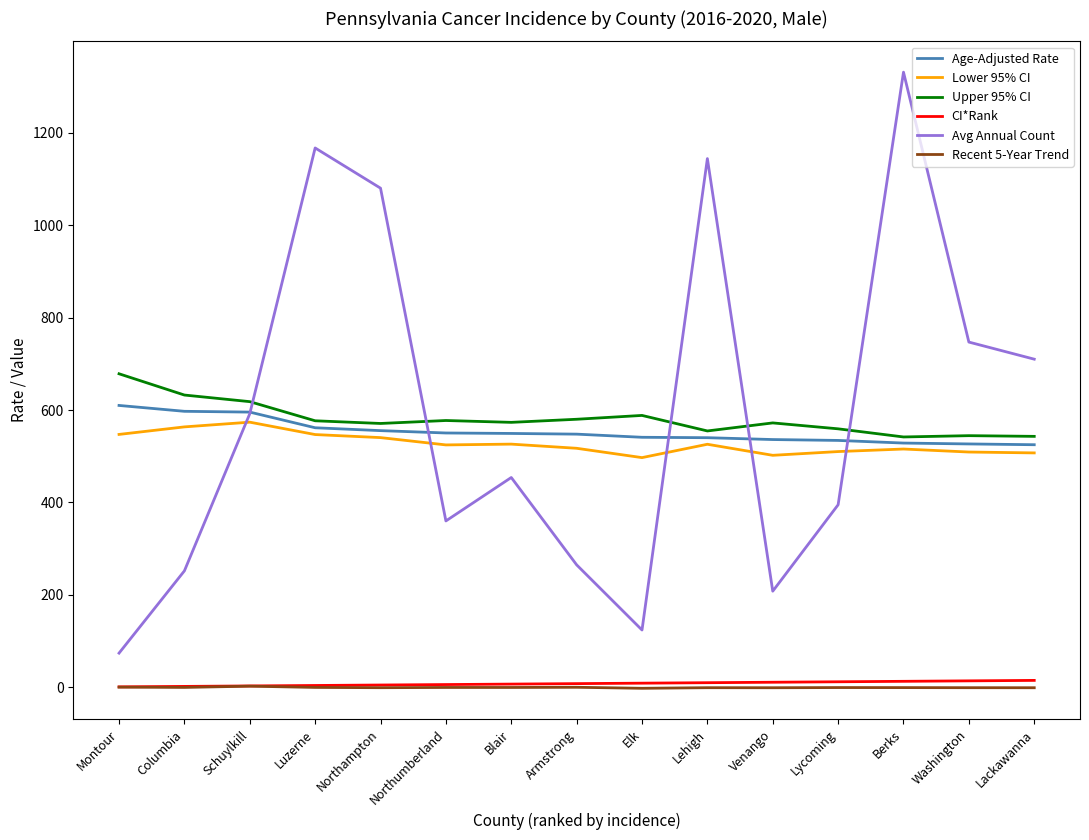

What value does the Lower 95% CI series have at Blair?

526.2